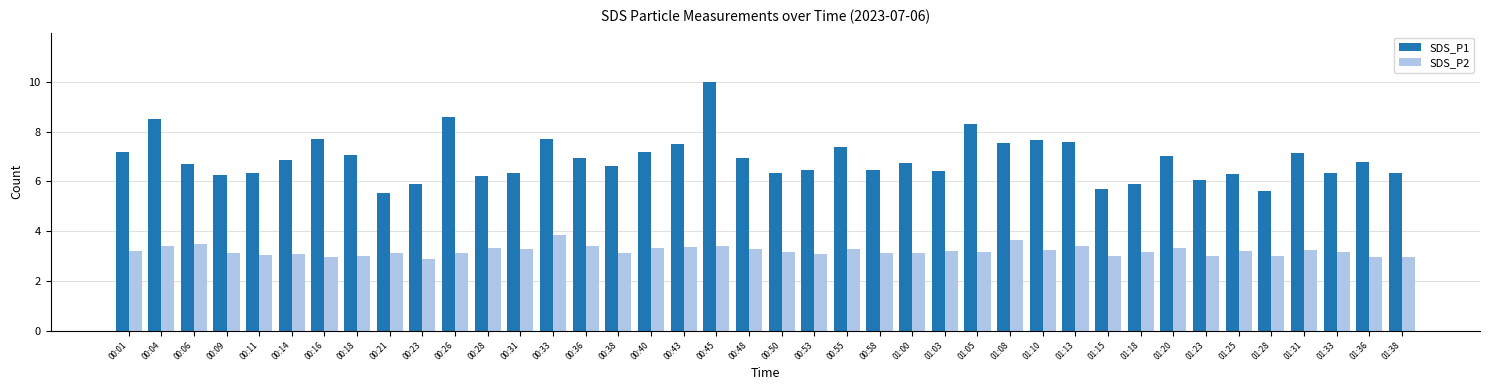

What is the value of the SDS_P2 bar at the 6th from the left?

3.1